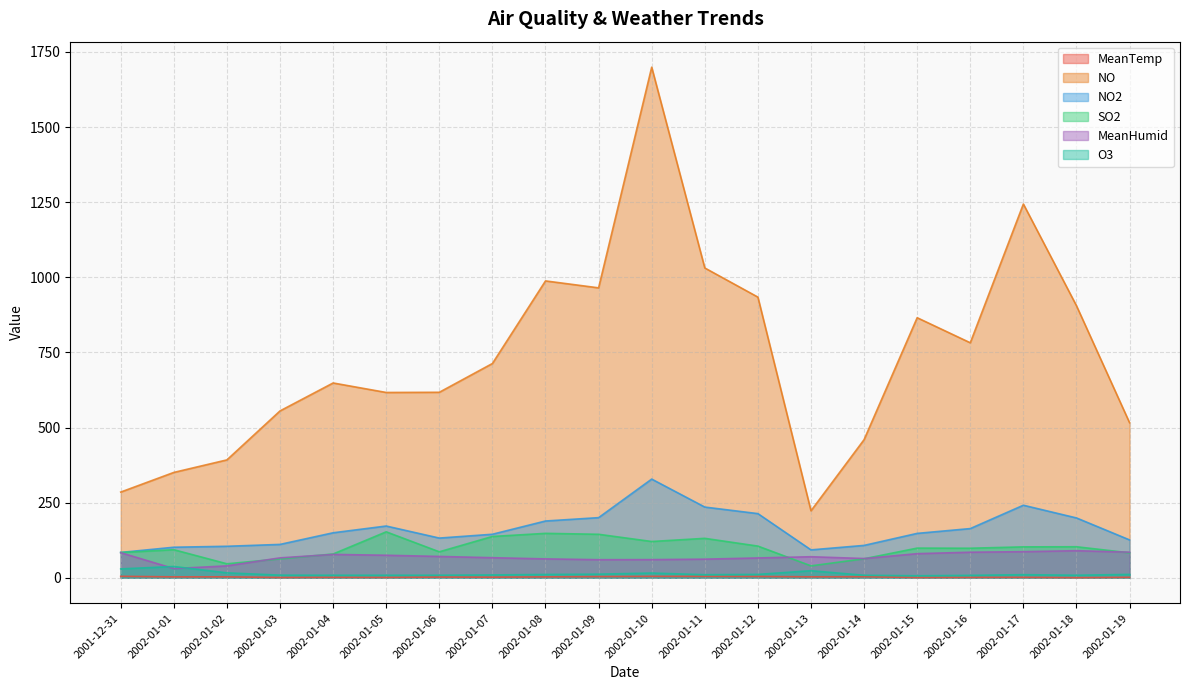

True or false: NO2 has a value of 163.6 at 2002-01-16.

True